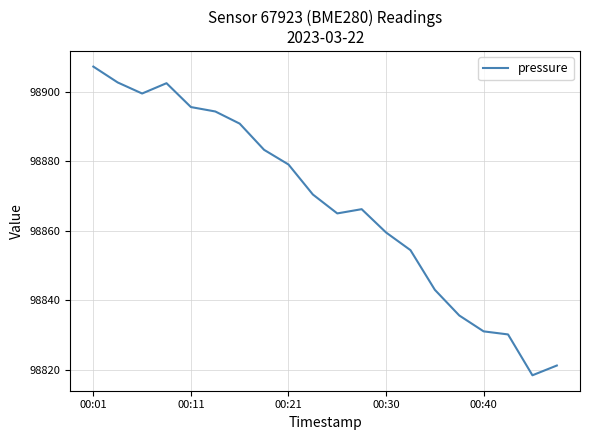

What is the minimum value shown in the chart?

98818.4